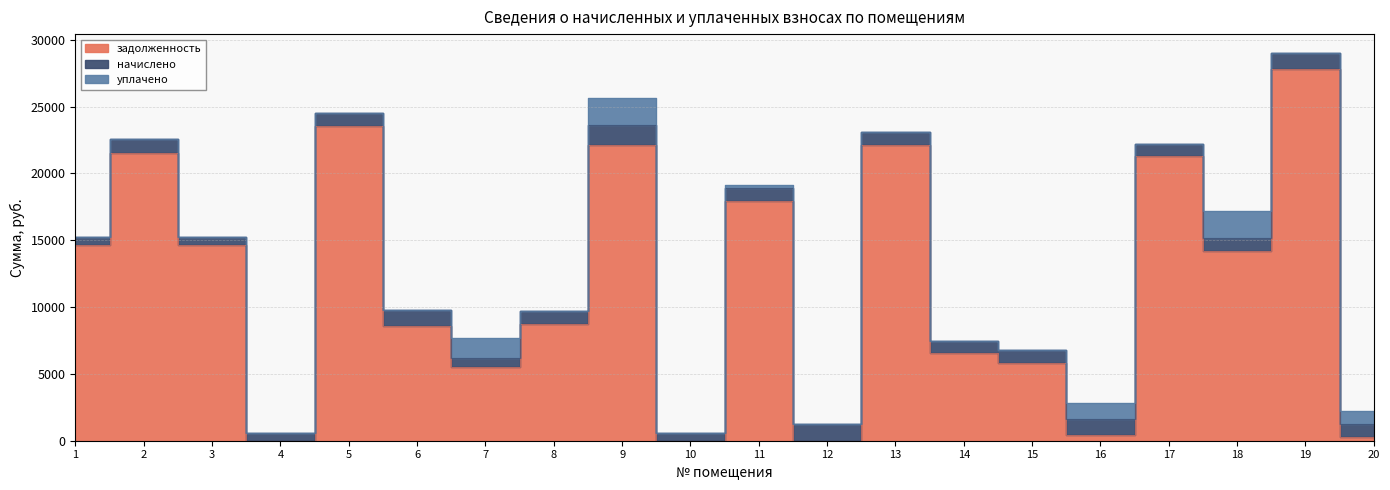

True or false: задолженность and уплачено intersect in this chart.

True